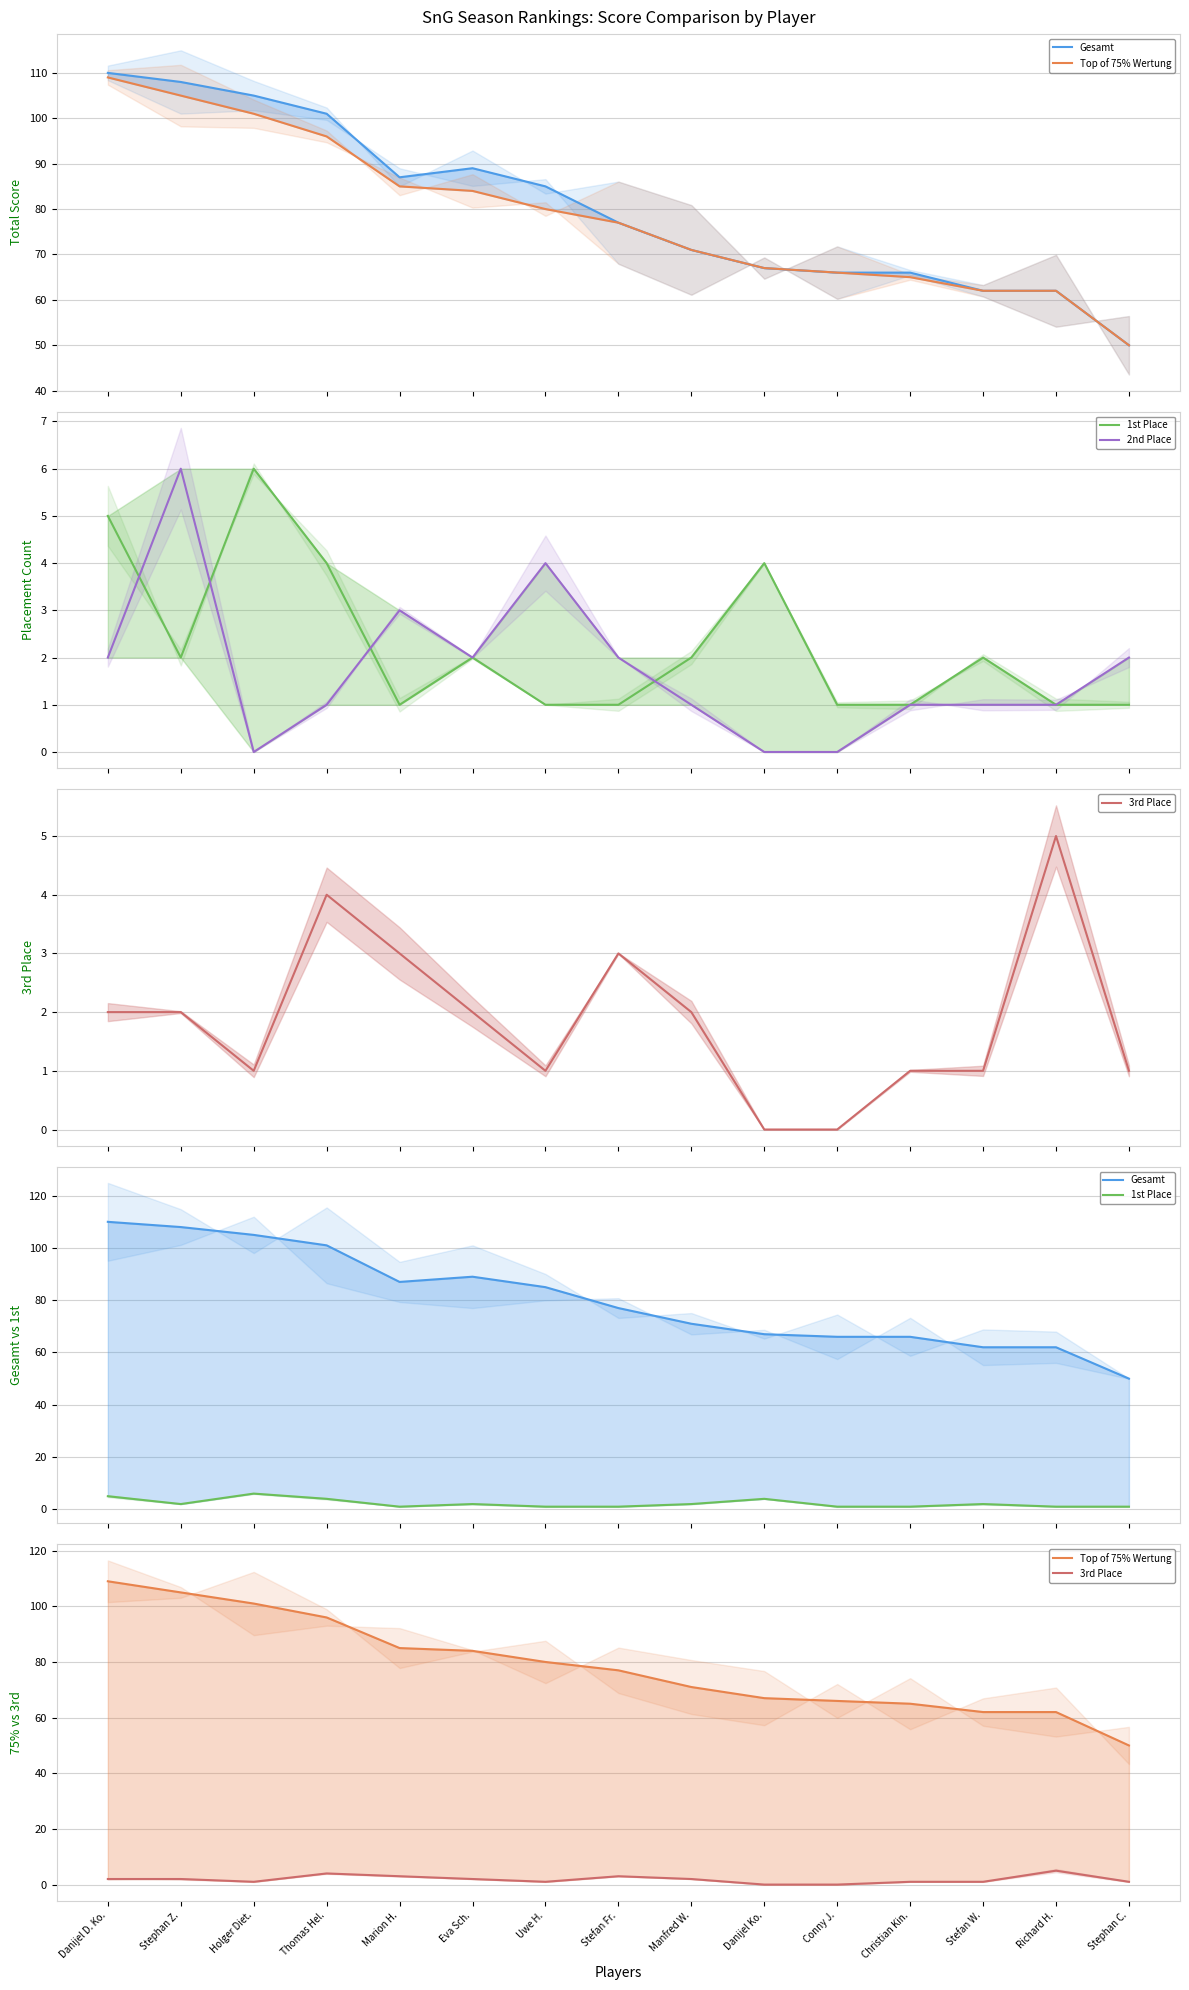

How many values in the Gesamt series are below 77?

7